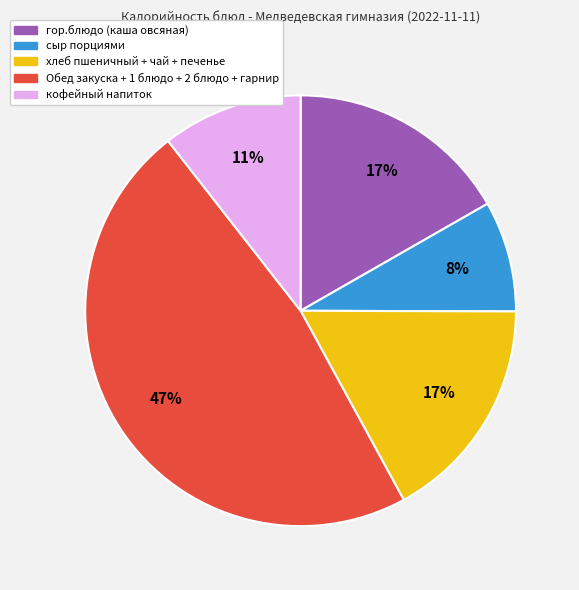

How many slices are in this pie chart?

5